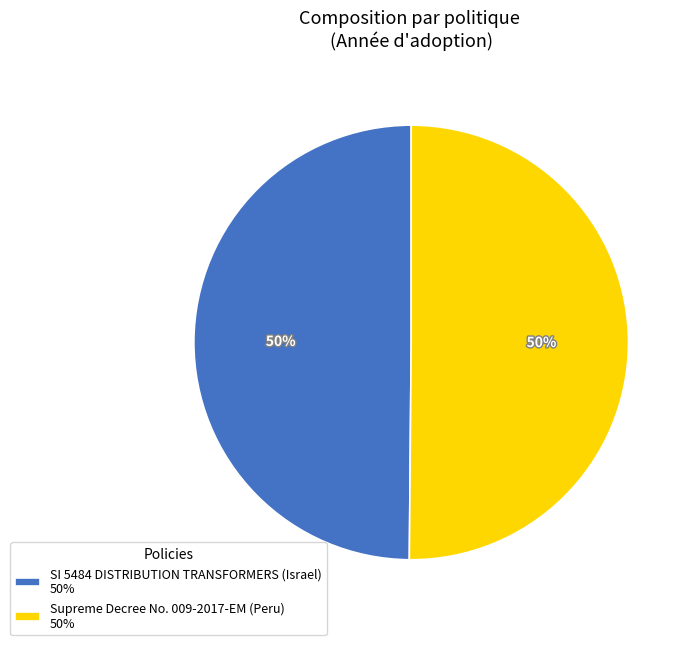

What percentage is the SI 5484 DISTRIBUTION TRANSFORMERS (Israel) slice, to the nearest percent?

50%